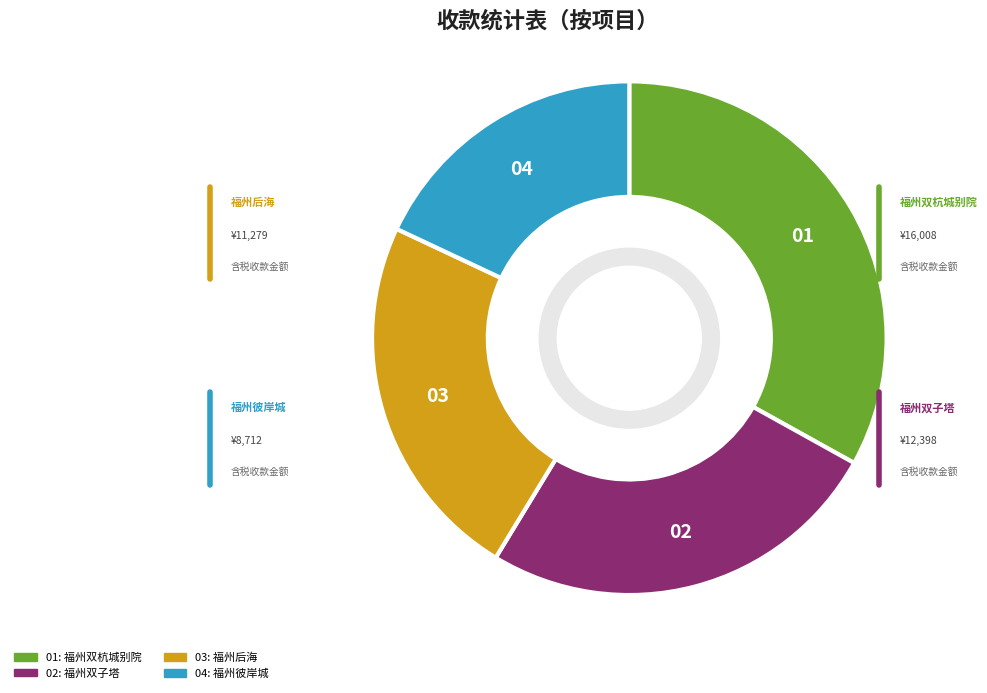

Is there any slice that represents more than half of the pie?

No